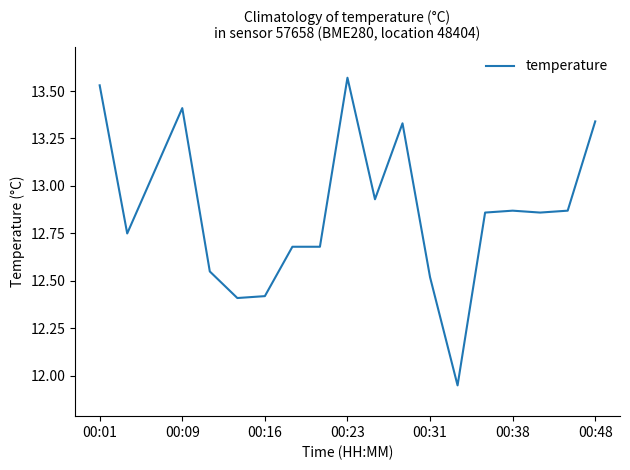

What is the difference between the maximum and minimum values?

1.6